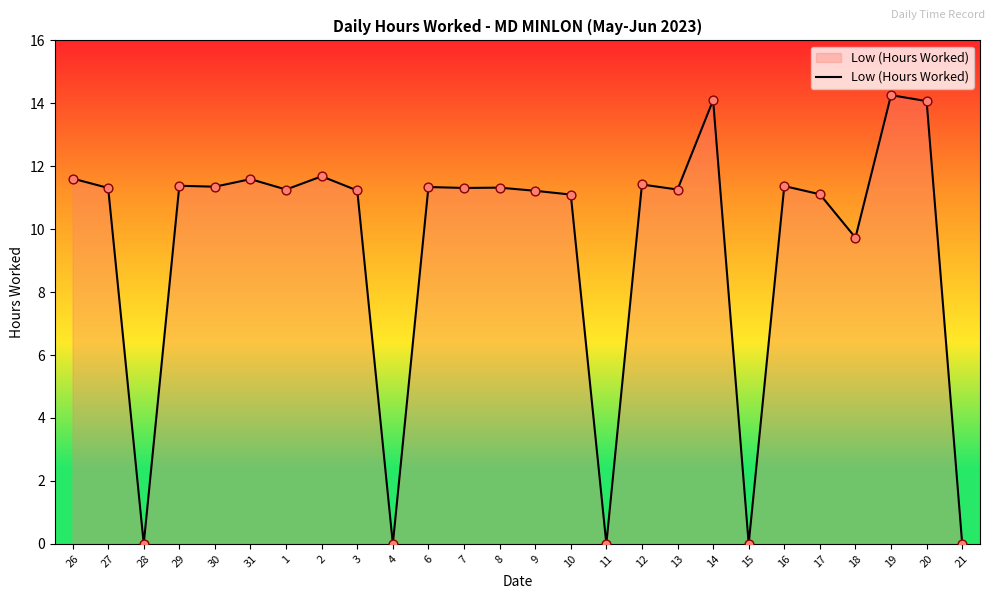

Between 11 and 29, which is larger?

29